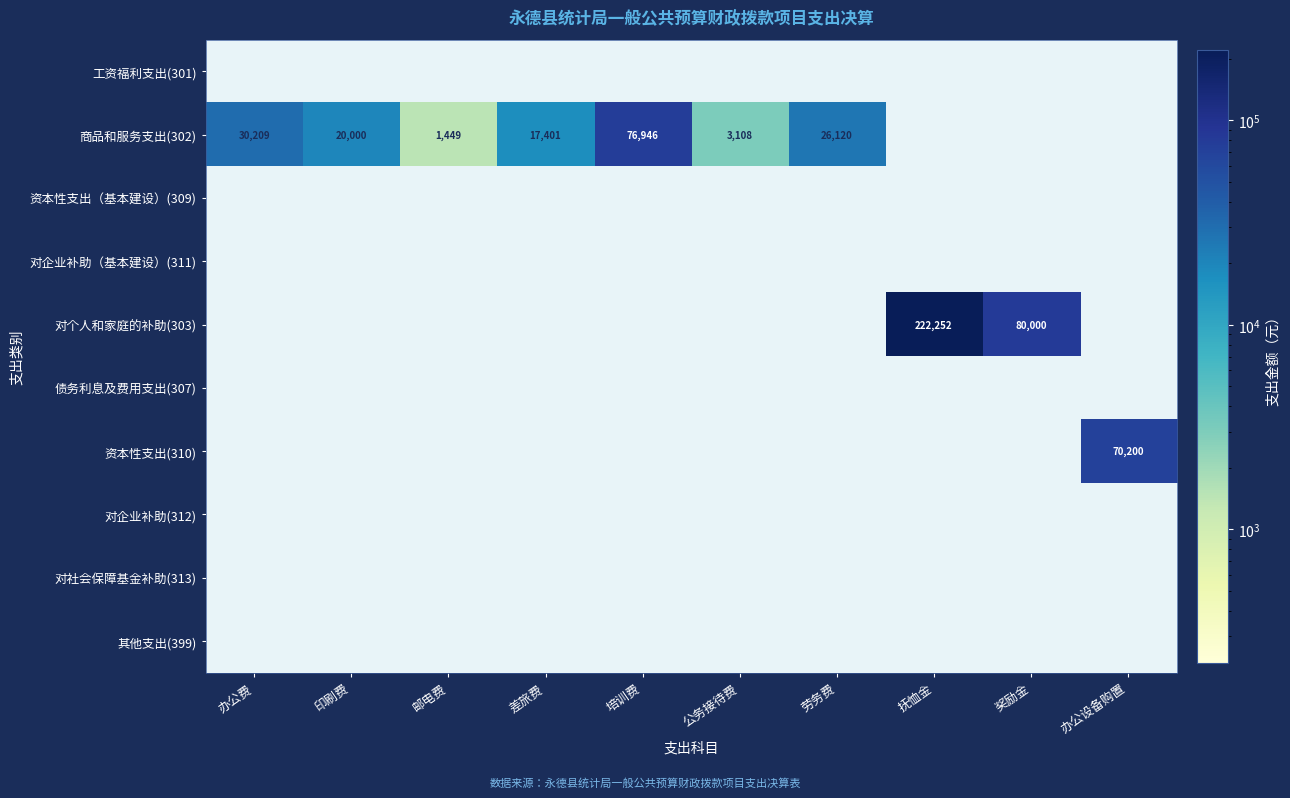

What is the greatest value displayed?

222252.0